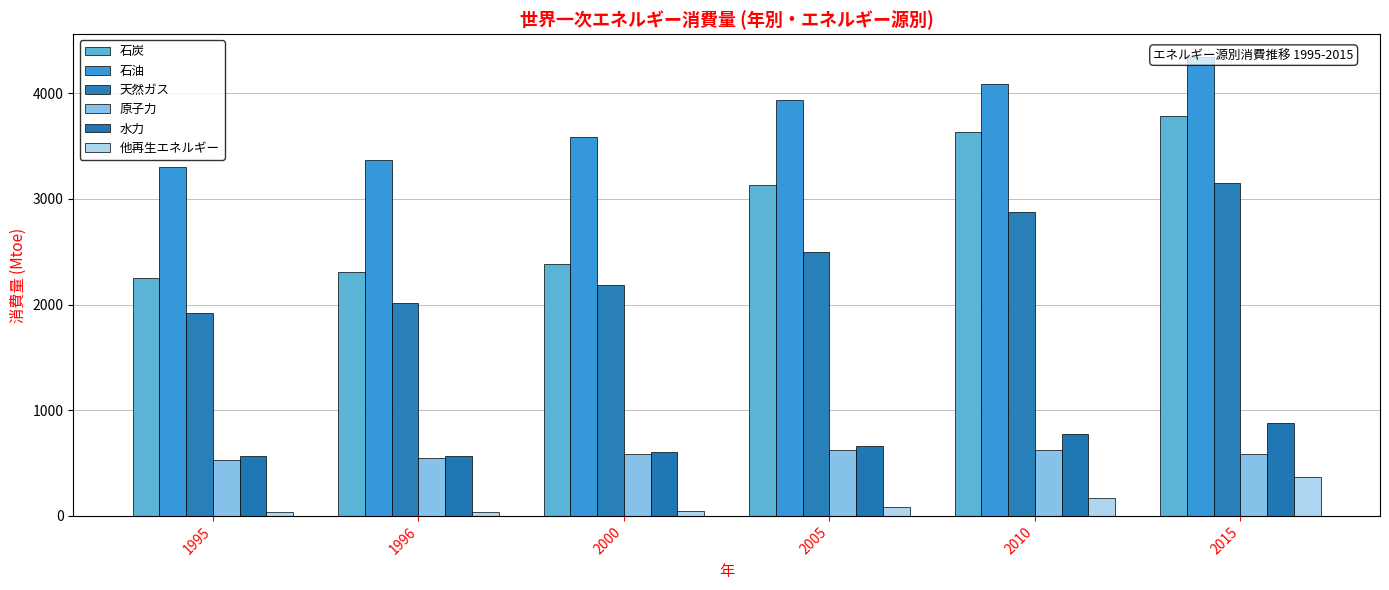

Is it true that 他再生エネルギー equals 112.7 at 2005?

False